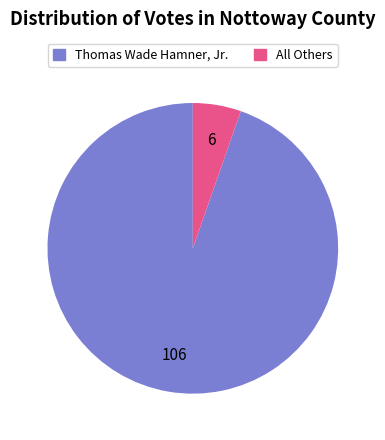

Is the sum of All Others and Thomas Wade Hamner, Jr. greater than half?

Yes